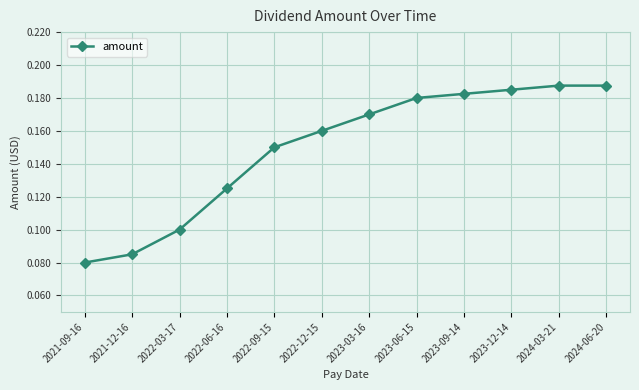

Between 2023-03-16 and 2023-09-14, which is larger?

2023-09-14